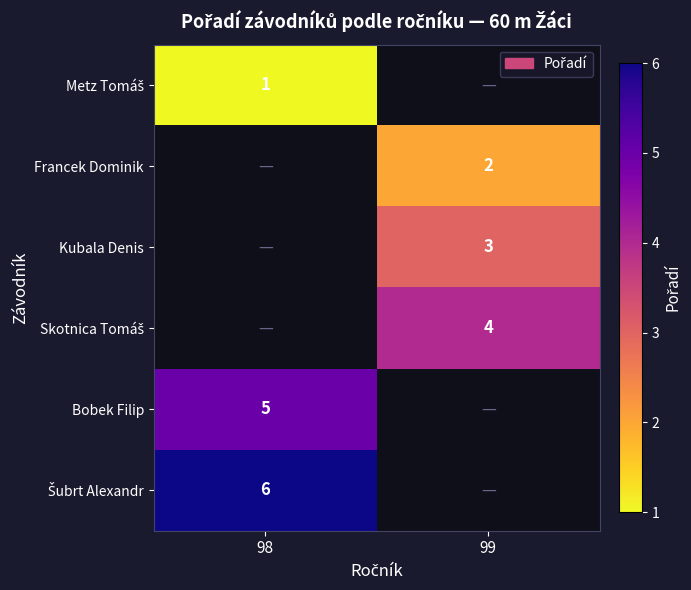

How many data points does each series have?

2